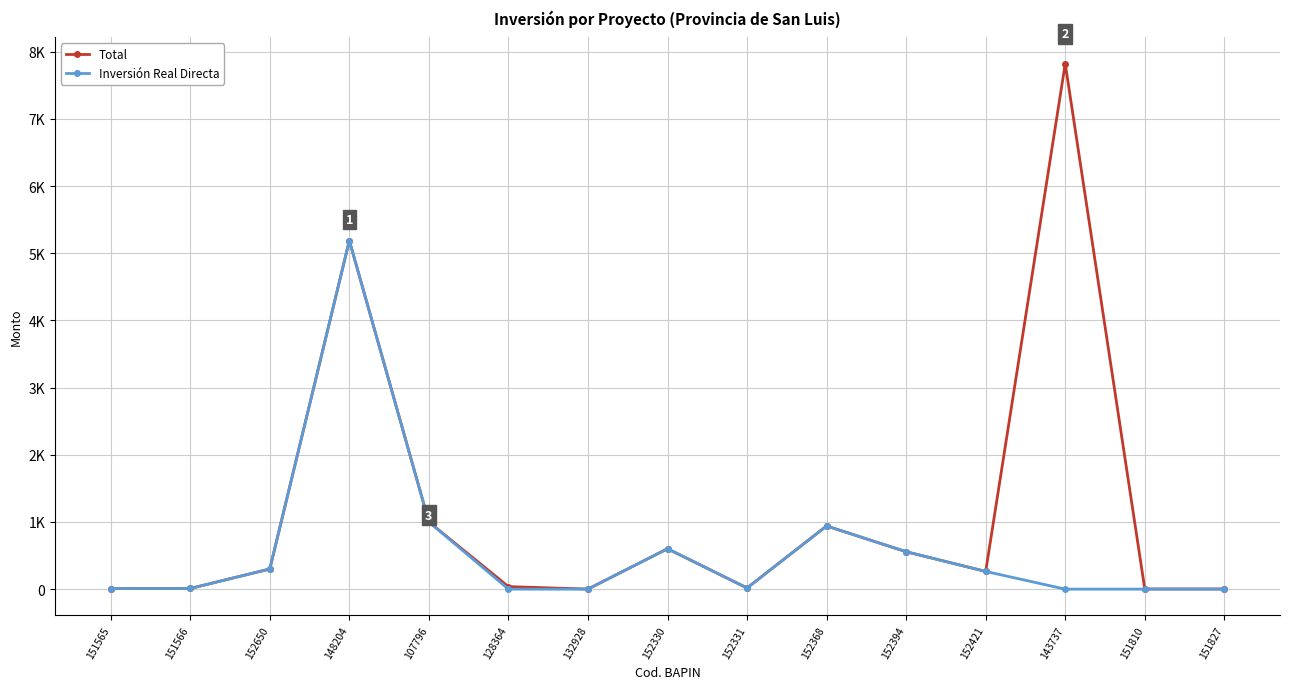

True or false: Total and Inversión Real Directa intersect in this chart.

False